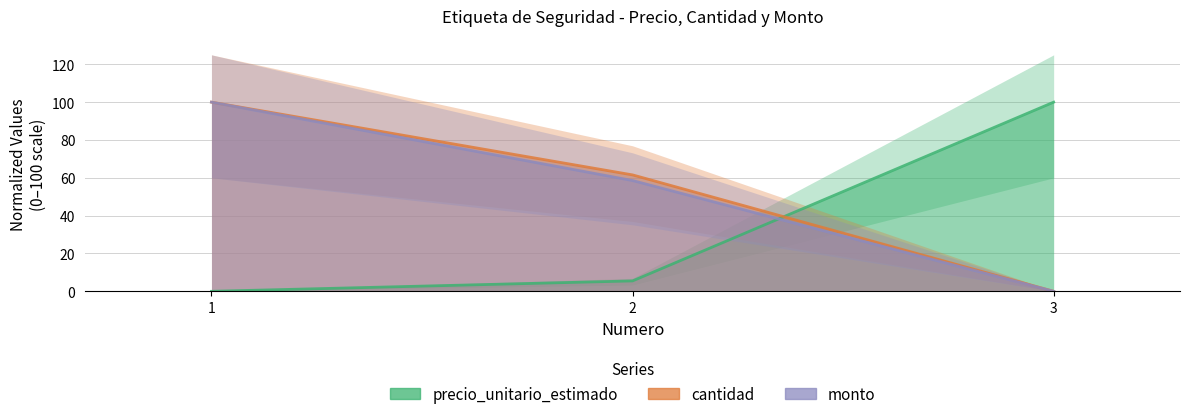

How many data points in cantidad are less than 61?

1